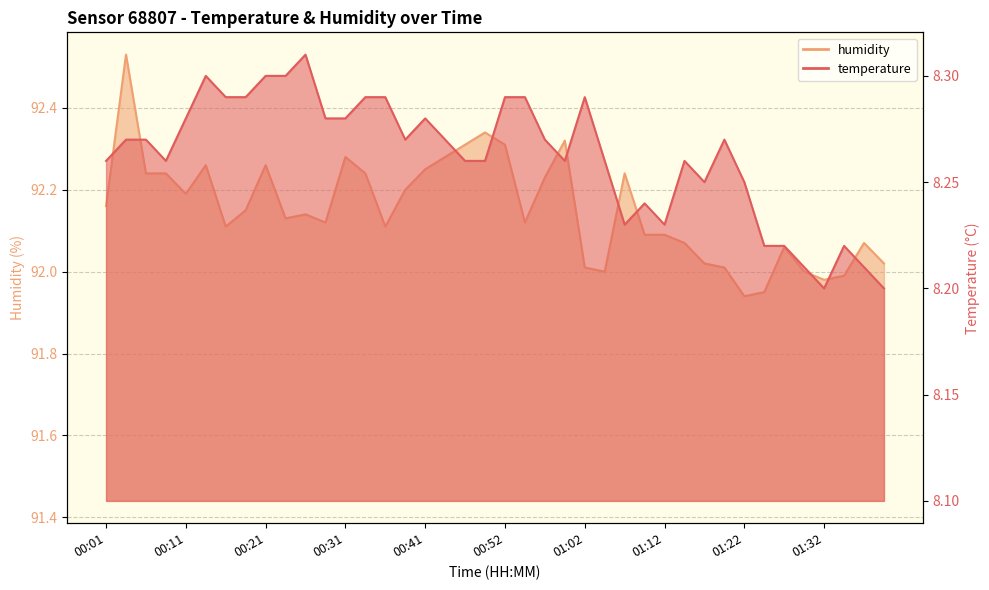

True or false: temperature and humidity intersect in this chart.

False